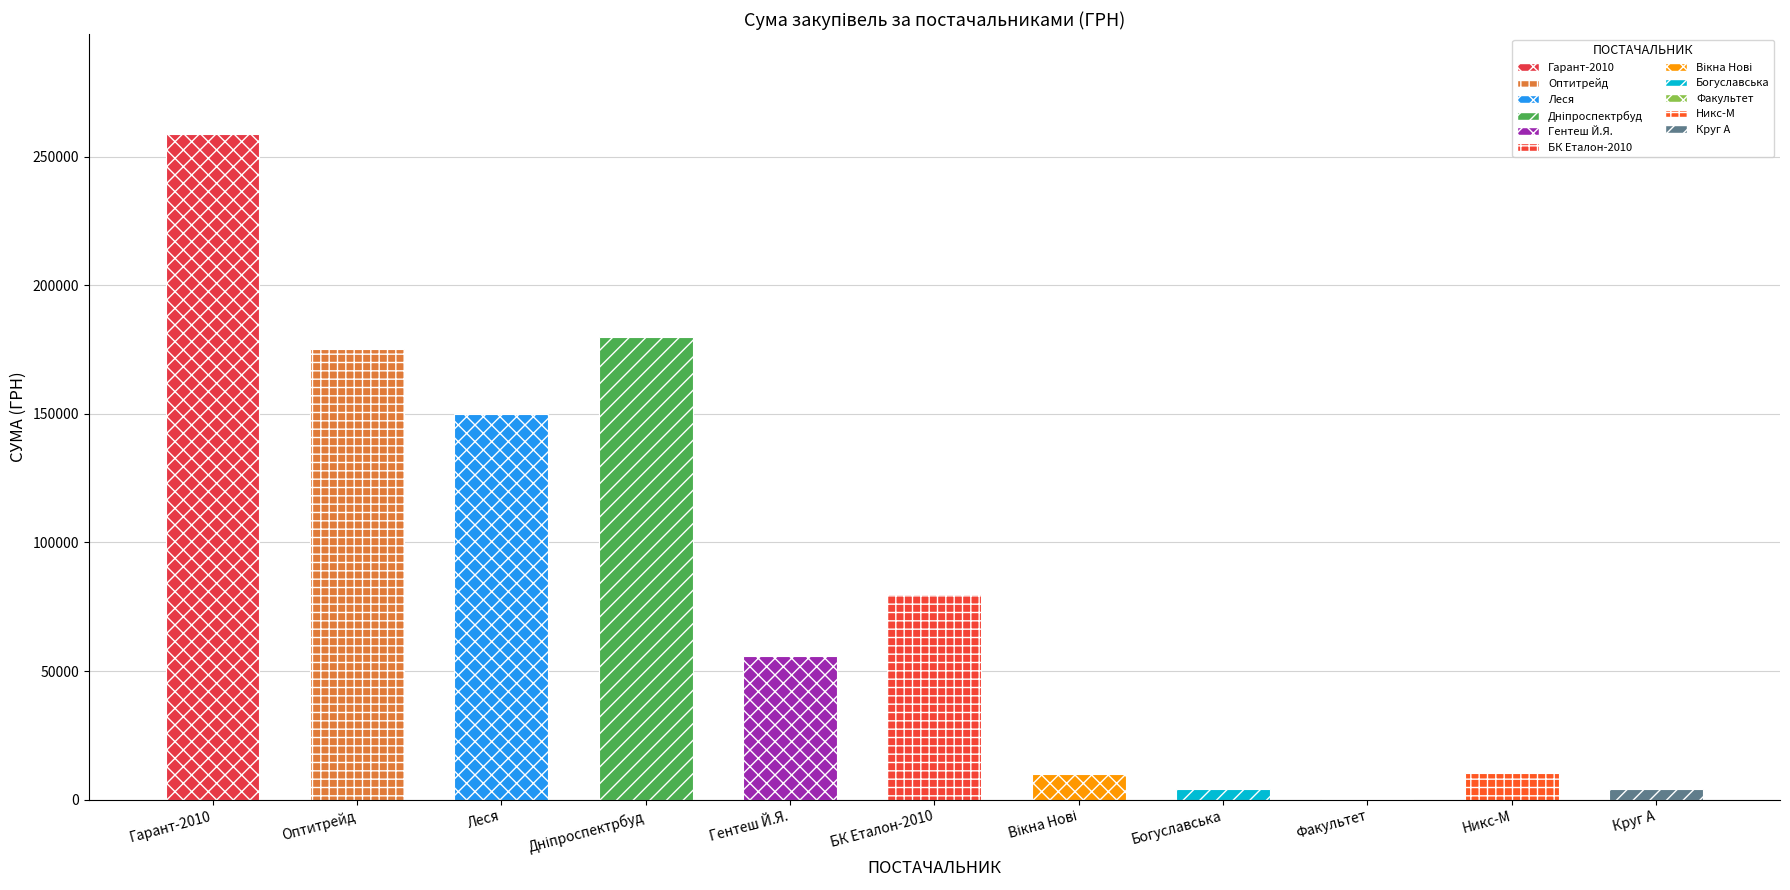

At which category does the chart reach its minimum across all series?

ТОВ "Факультет"